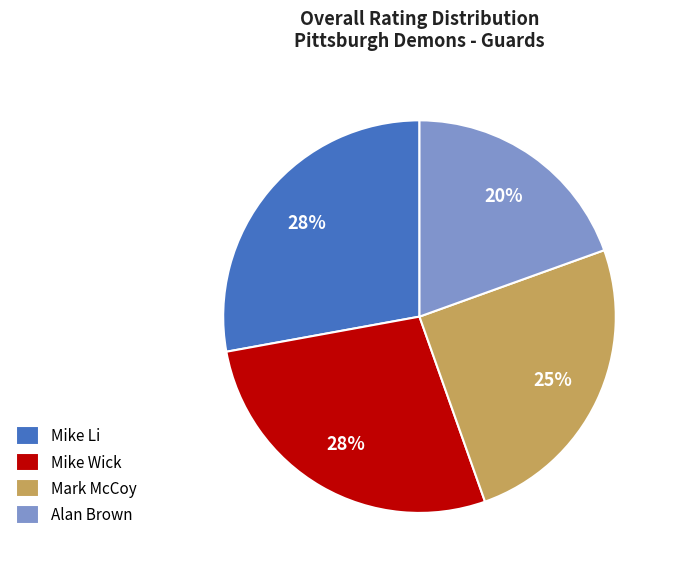

Approximately how many times larger is the value at Alan Brown compared to Mark McCoy?

0.8